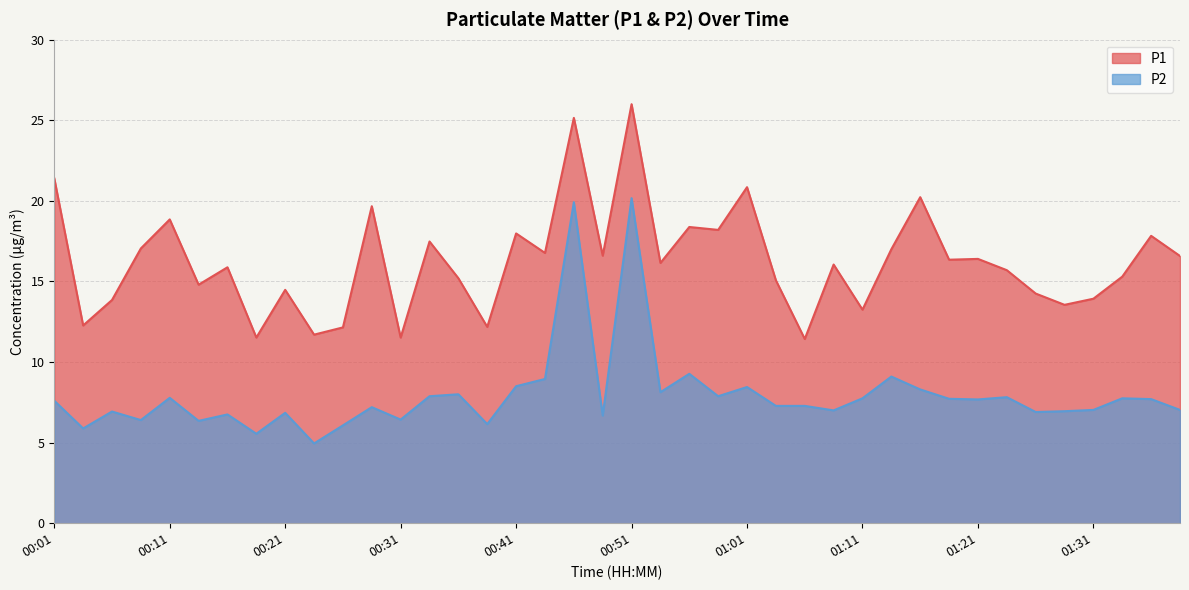

The value of P2 at 00:26 is 6.1. True or false?

True